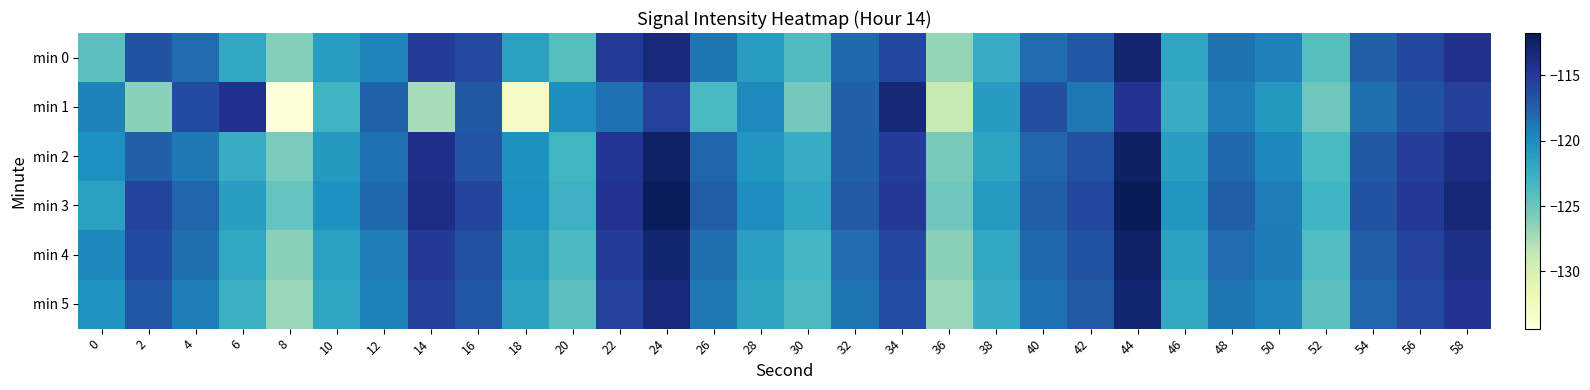

Which series has the largest range (max minus min)?

min 1